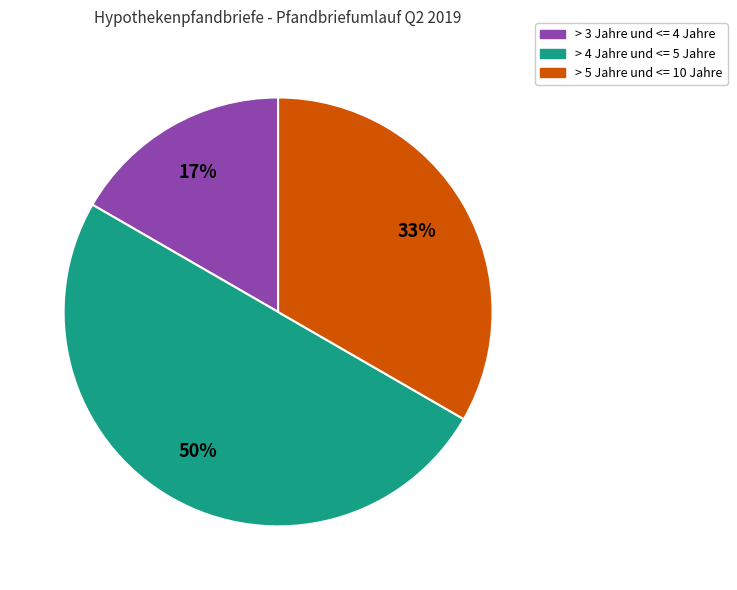

Does > 5 Jahre und <= 10 Jahre account for over 50% of the chart?

No